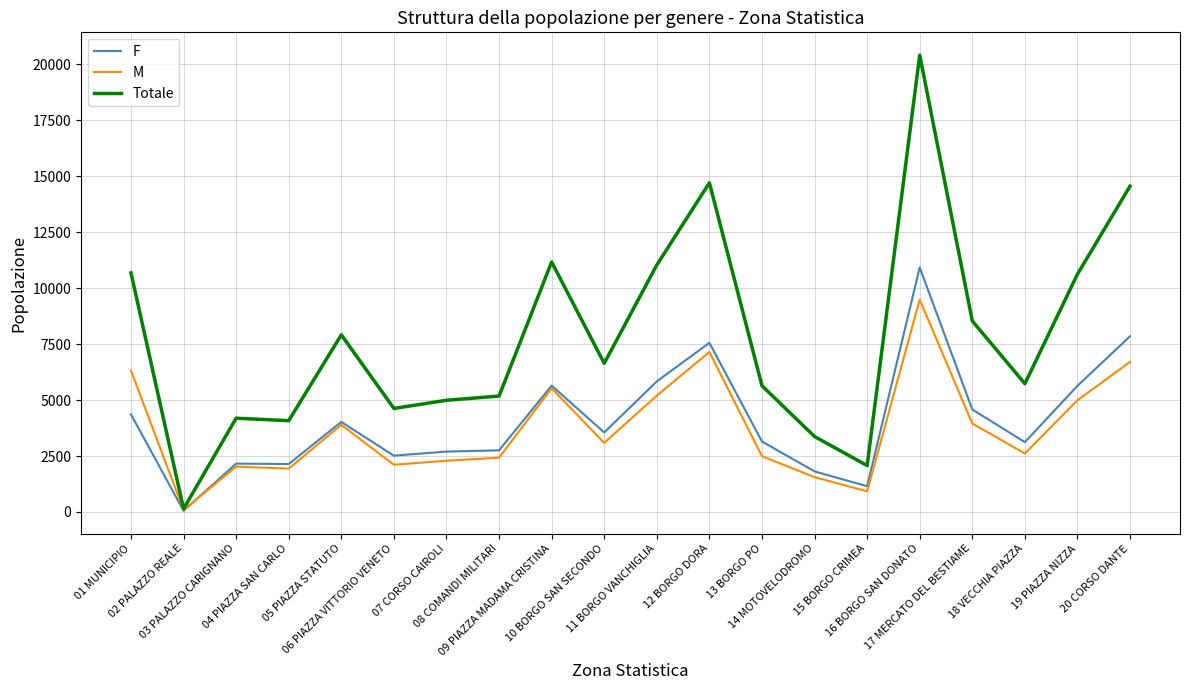

Which series has the widest spread of values?

Totale